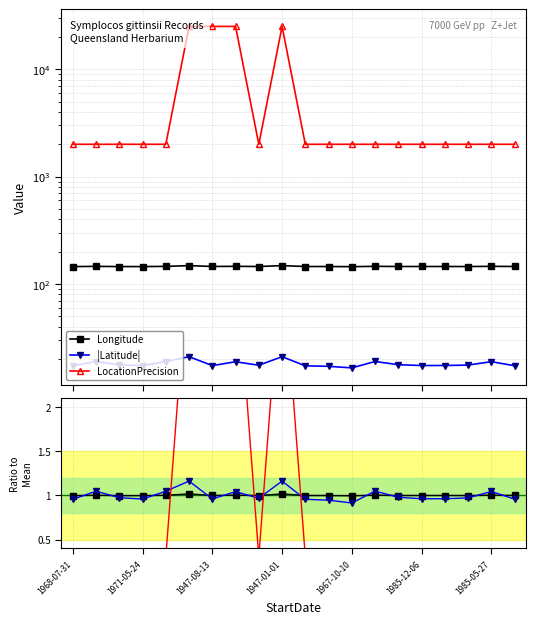

Does the chart have visible grid lines?

Yes